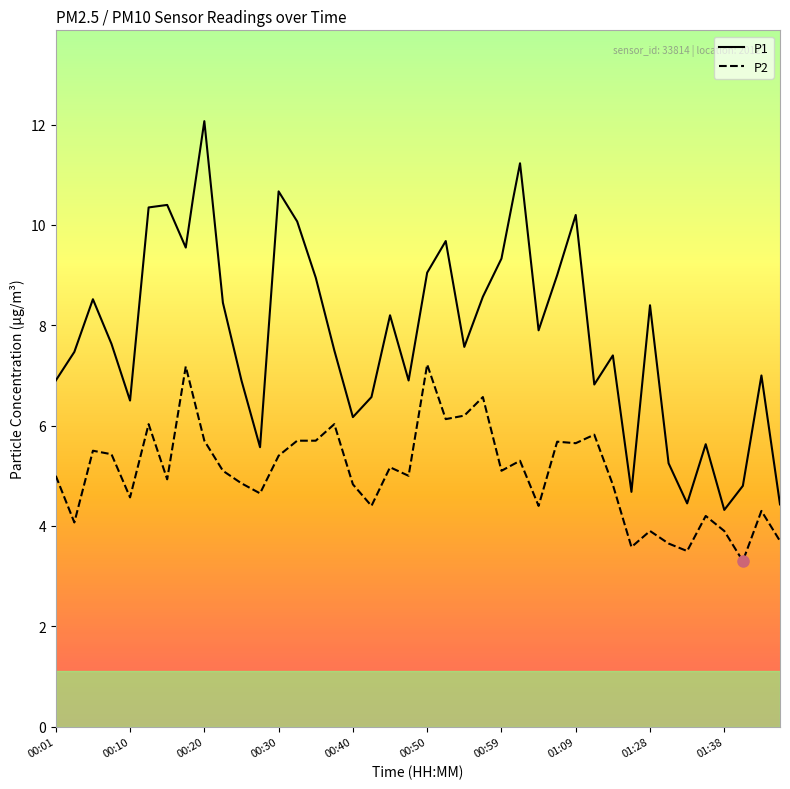

Which series has the largest total across all categories?

P1